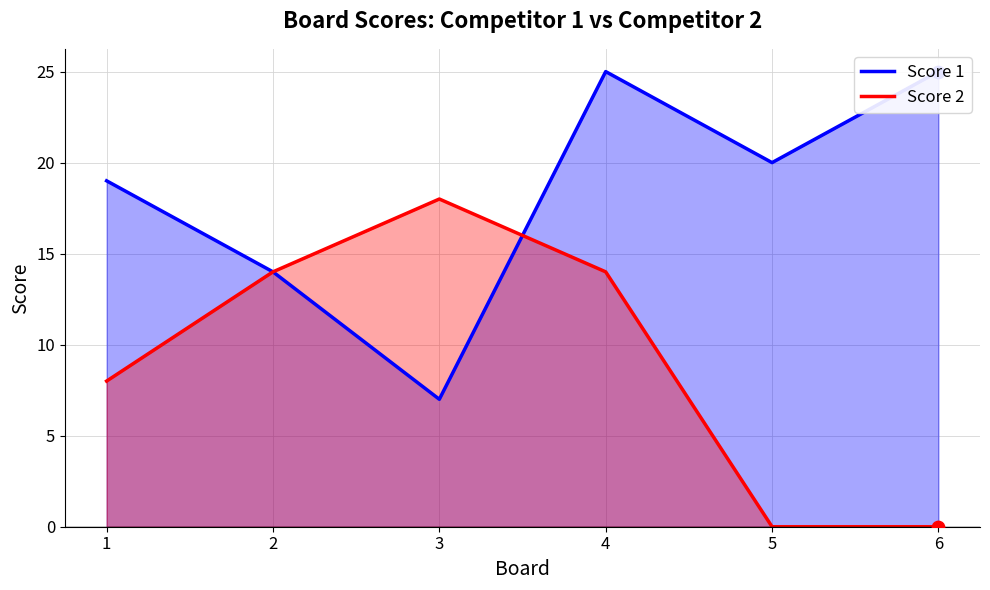

What is the total value across all series at 1?

27